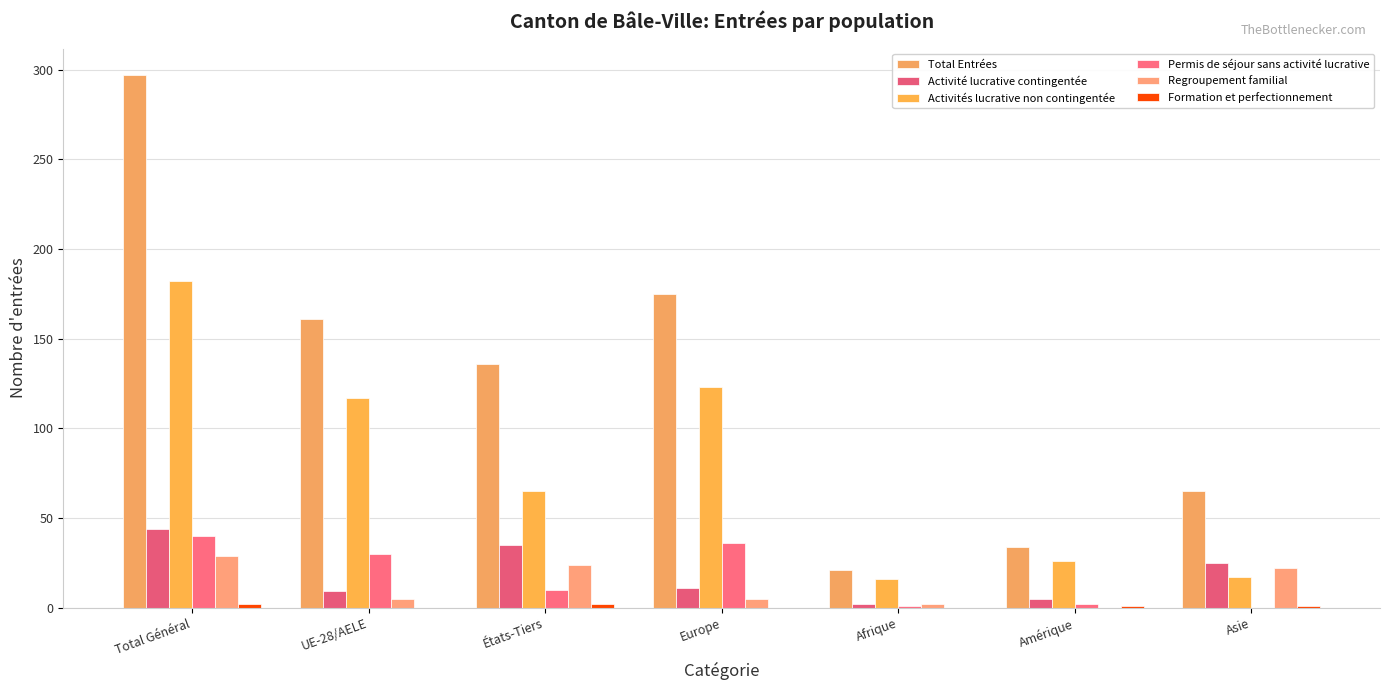

List the series in order of their peak value, lowest first.

Formation et perfectionnement, Regroupement familial, Permis de séjour sans activité lucrative, Activité lucrative contingentée, Activités lucrative non contingentée, Total Entrées